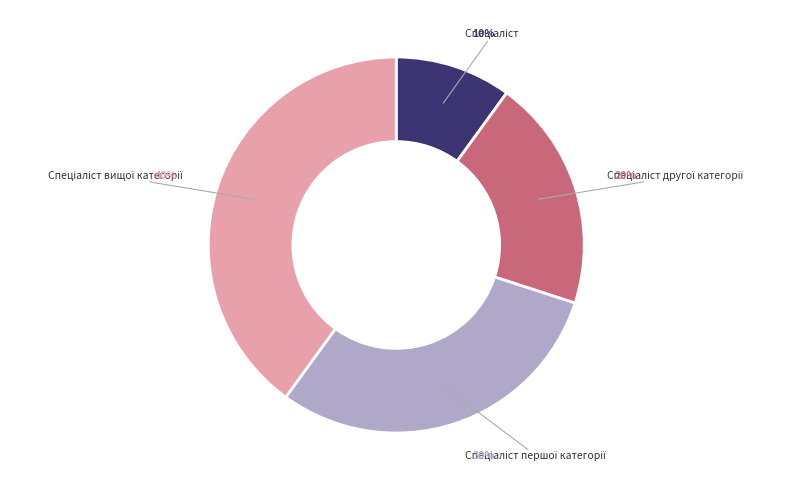

To the nearest percent, what is the average slice percentage?

25%